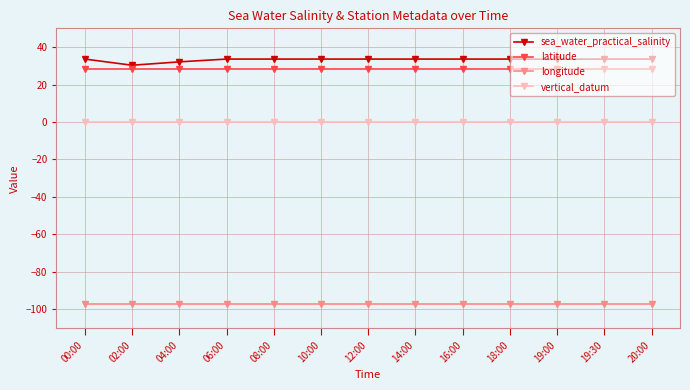

Rank the series at 00:00 from highest to lowest value.

sea_water_practical_salinity, latitude, vertical_datum, longitude